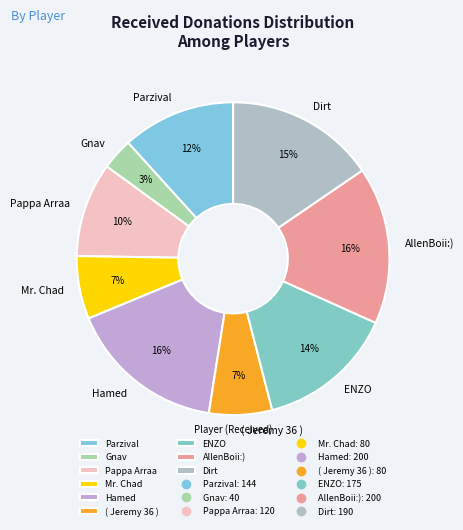

Is there any slice that represents more than half of the pie?

No